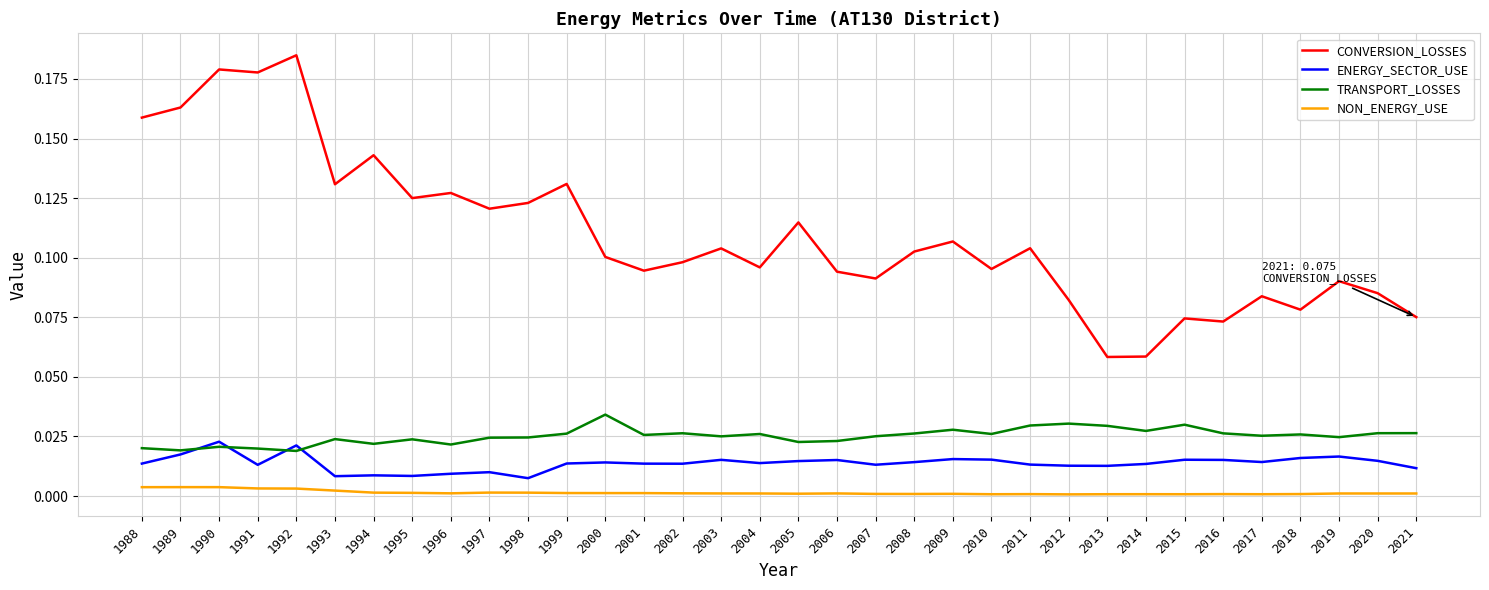

True or false: ENERGY_SECTOR_USE and CONVERSION_LOSSES cross at least once.

False